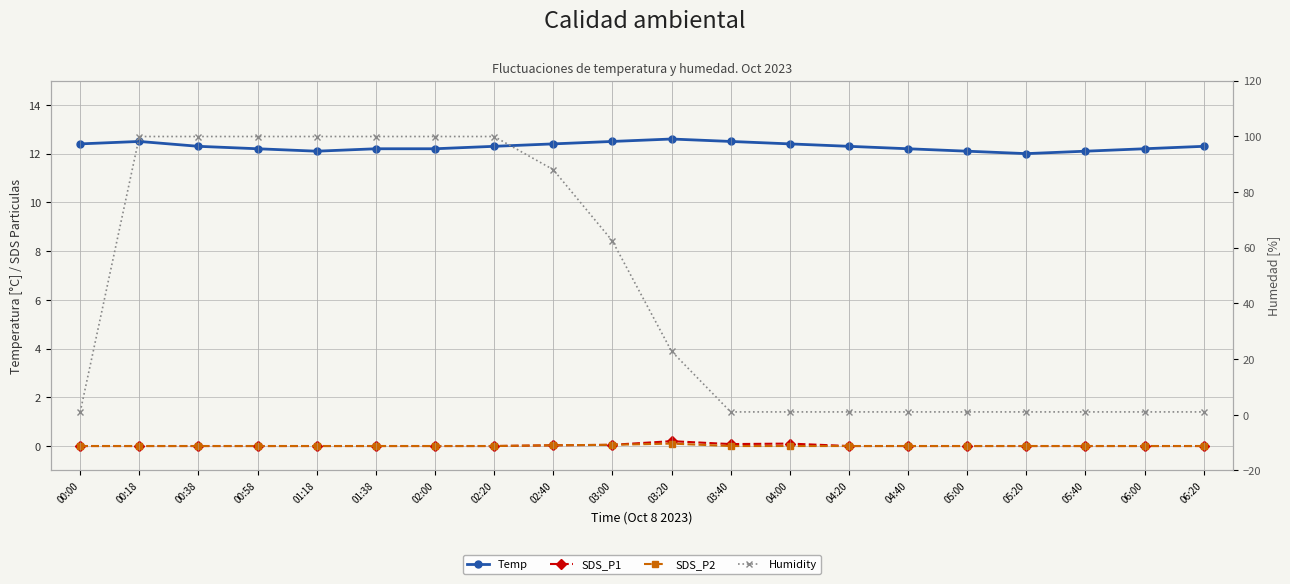

What is the difference between the Humidity values at 01:18 and 03:20?

77.1